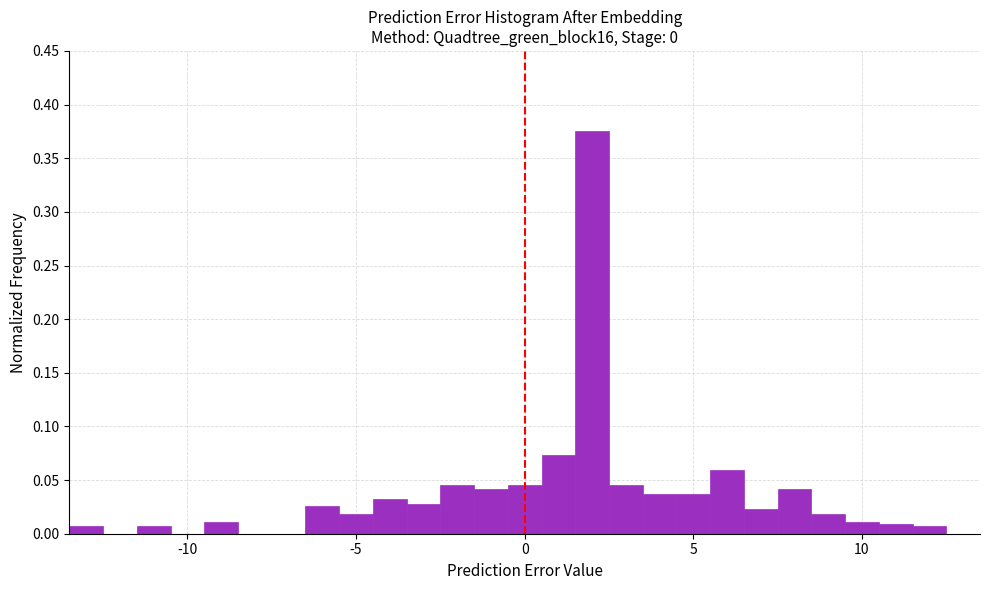

Read against the x-axis, roughly where is the centre of the tallest bar?

2.0